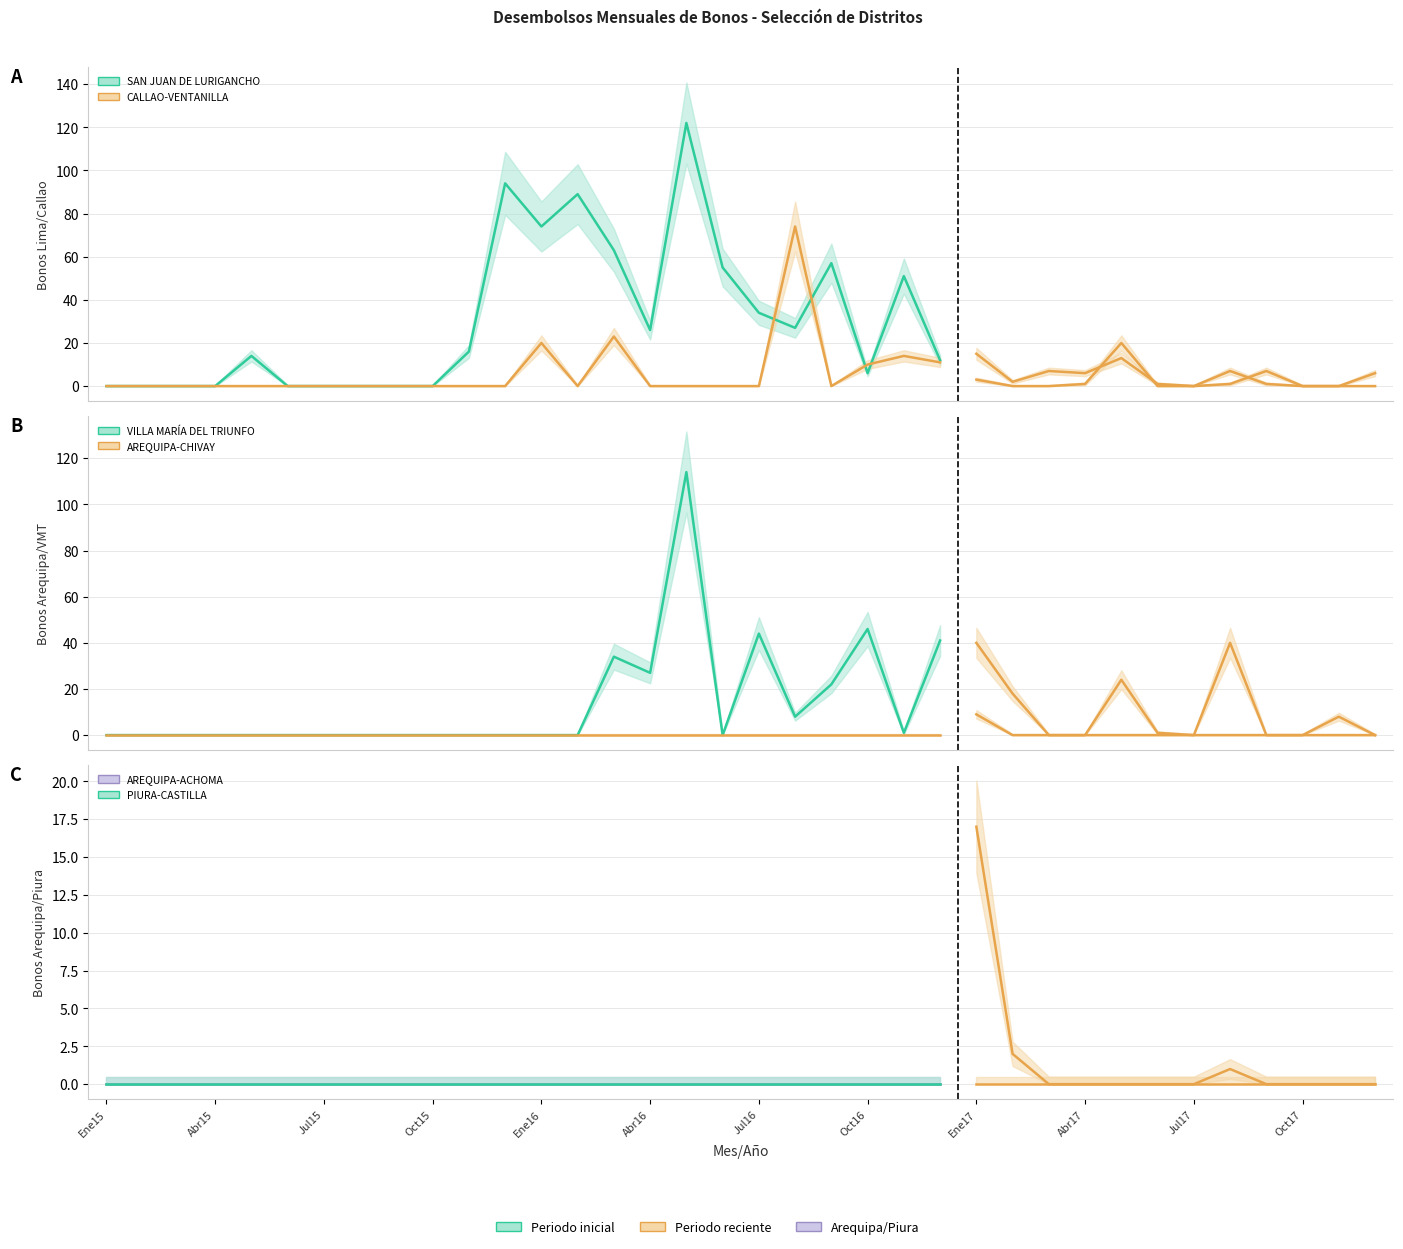

What is the maximum value shown in the chart?

122